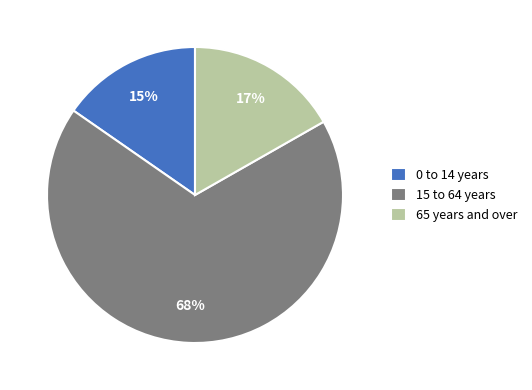

True or false: 0 to 14 years accounts for 15% of the total.

True